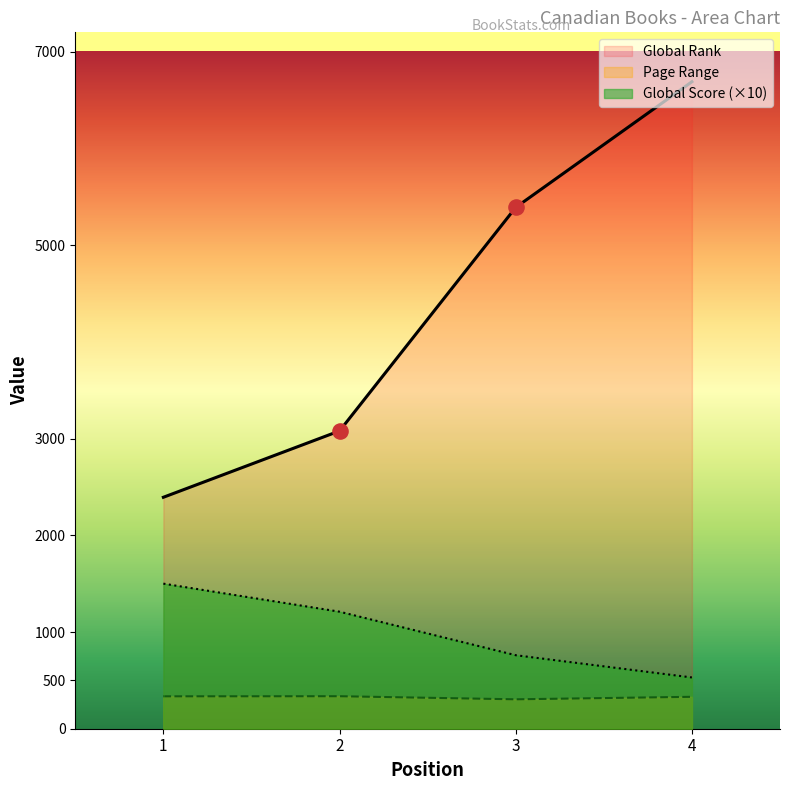

Which series reaches the minimum Y coordinate?

Page Range